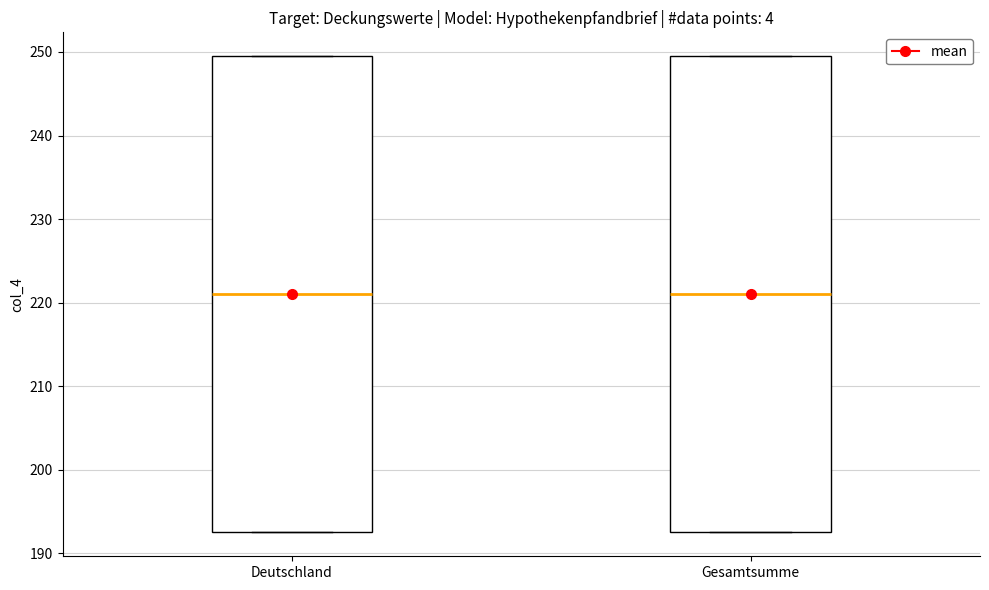

Reading left to right, read every box against the y-axis: the position of its median line, the range the box covers, and the ends of its whiskers. The values are not printed on the chart, so give them approximately, as read against the axis.

Deutschland: median 221, box 193 to 250, whiskers 193 to 250
Gesamtsumme: median 221, box 193 to 250, whiskers 193 to 250